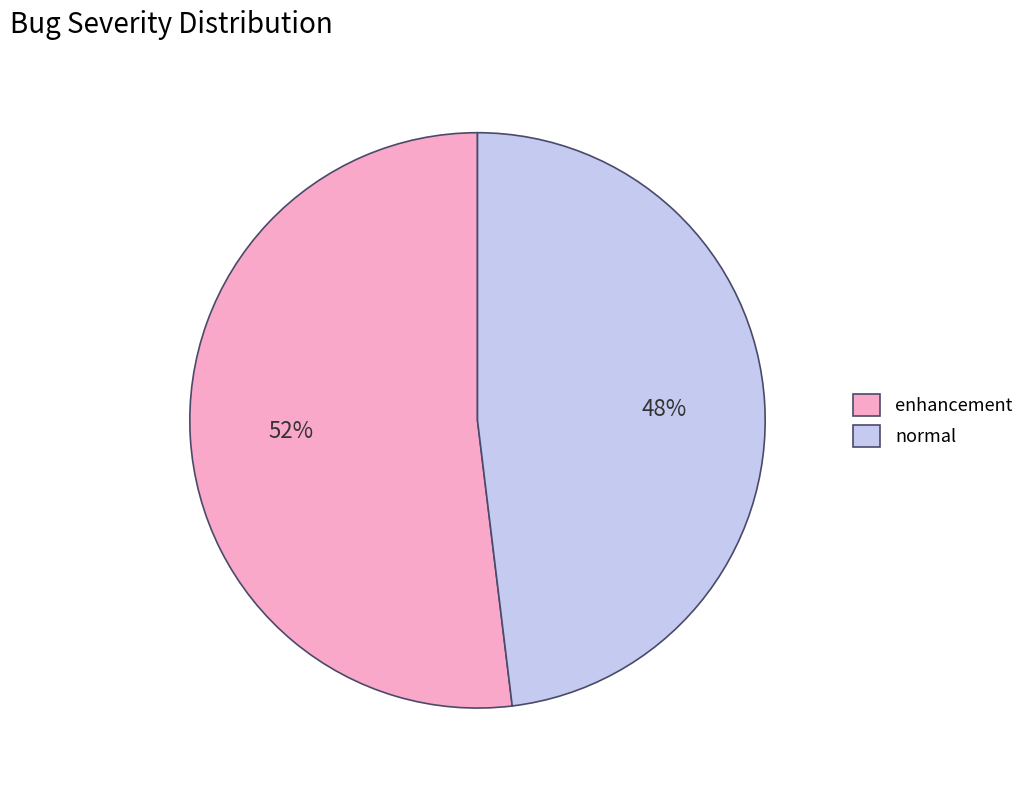

Do enhancement and normal together represent more than half of the pie?

Yes